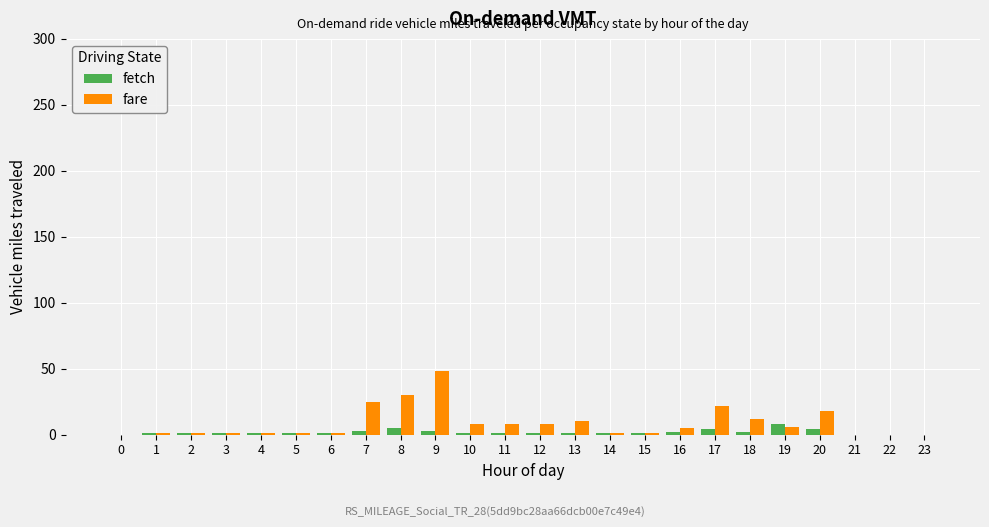

Which category has the highest value across all series?

9